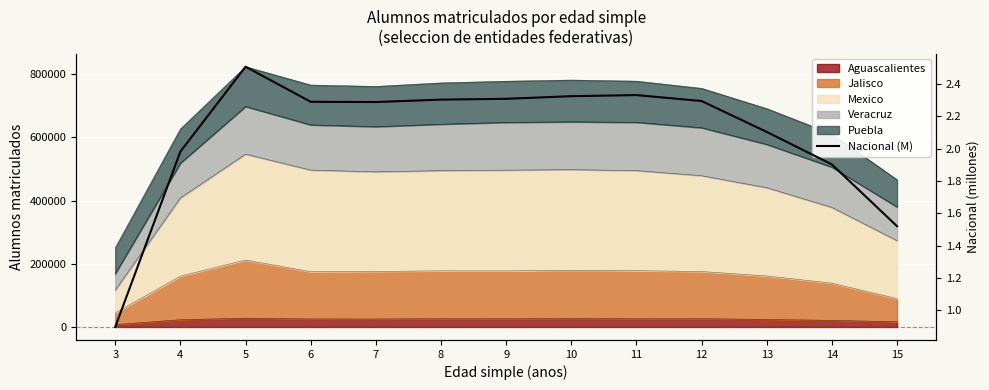

How many interior local peaks (higher than both neighbors) does the data have?

2